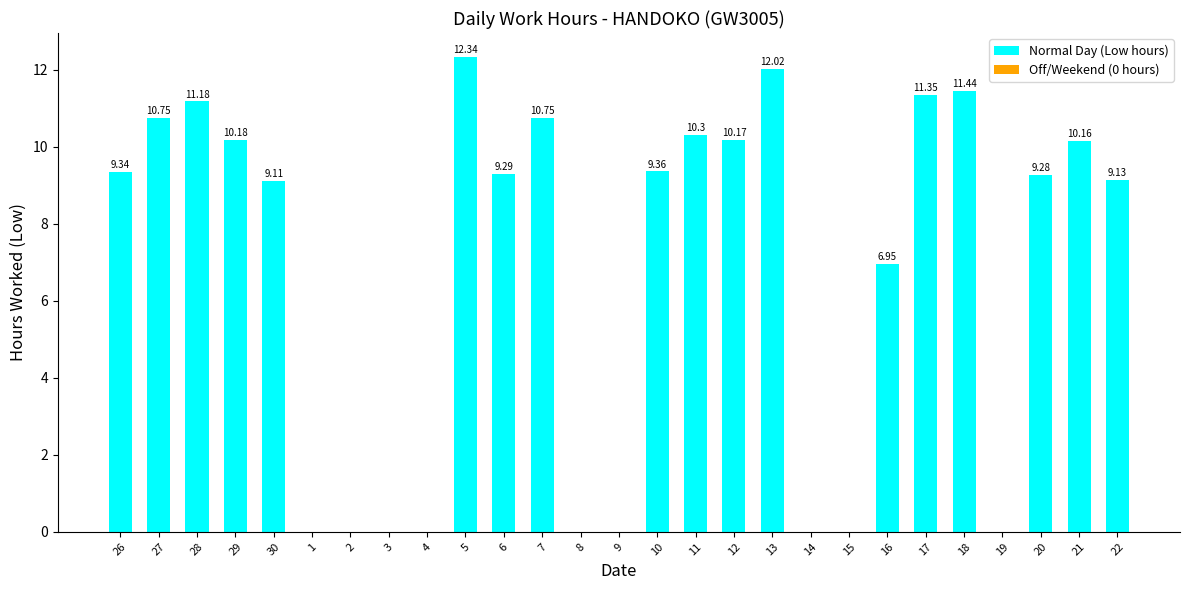

What value does the data have at 13?

12.0